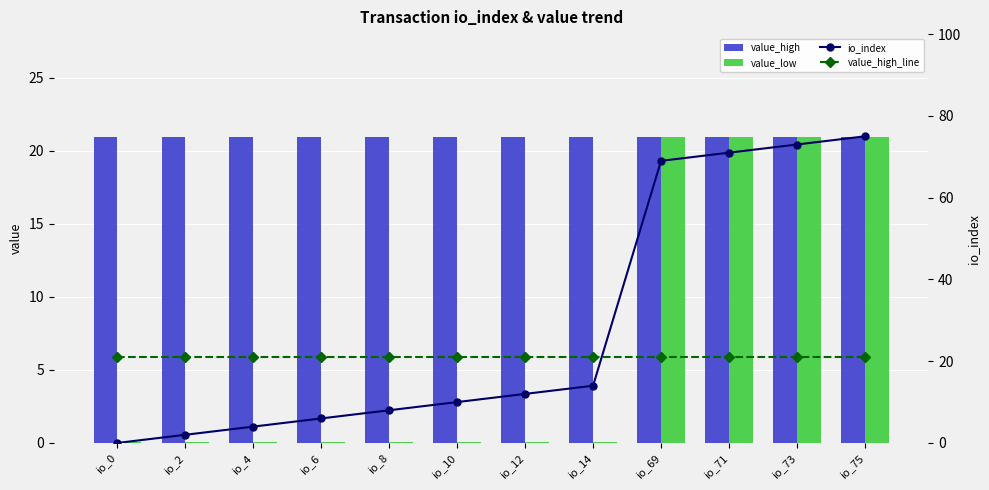

At io_6, list the series in order from smallest to largest.

value_low, io_index, value_high, value_high_line